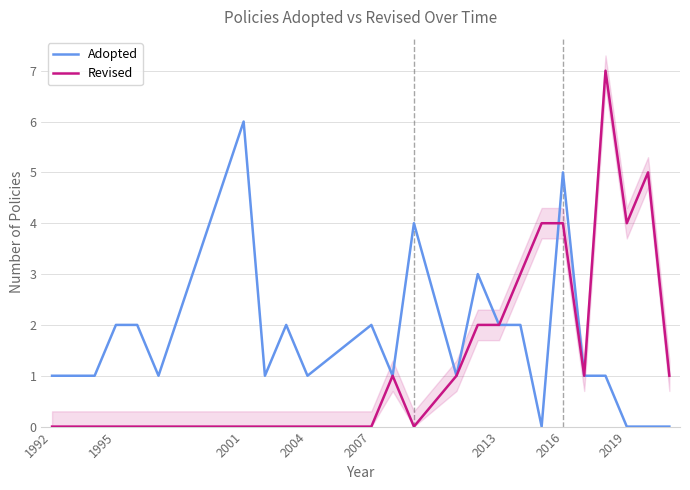

List the series in order of their peak value, highest first.

Revised, Adopted